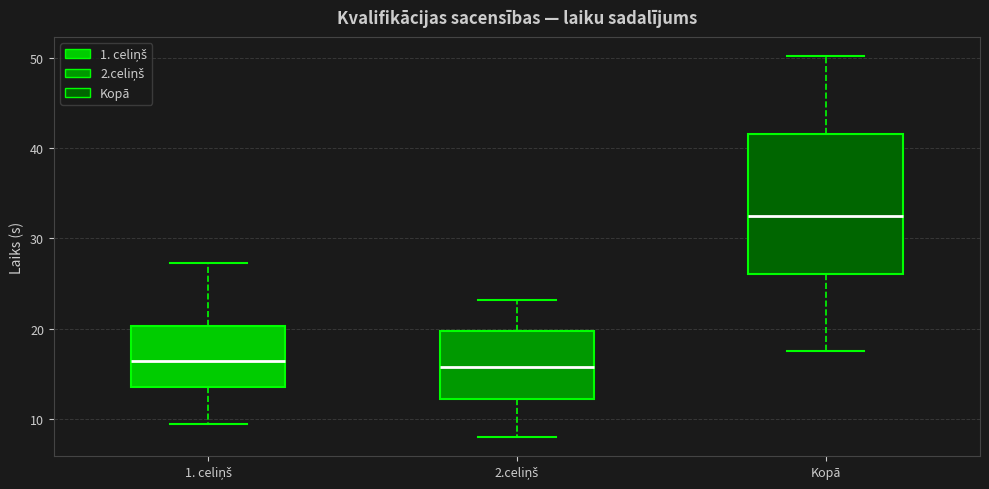

Reading left to right, read every box against the y-axis: the position of its median line, the range the box covers, and the ends of its whiskers. The values are not printed on the chart, so give them approximately, as read against the axis.

1. celiņš: median 16, box 14 to 20, whiskers 10 to 27
2.celiņš: median 16, box 12 to 20, whiskers 8 to 23
Kopā: median 32, box 26 to 42, whiskers 18 to 50